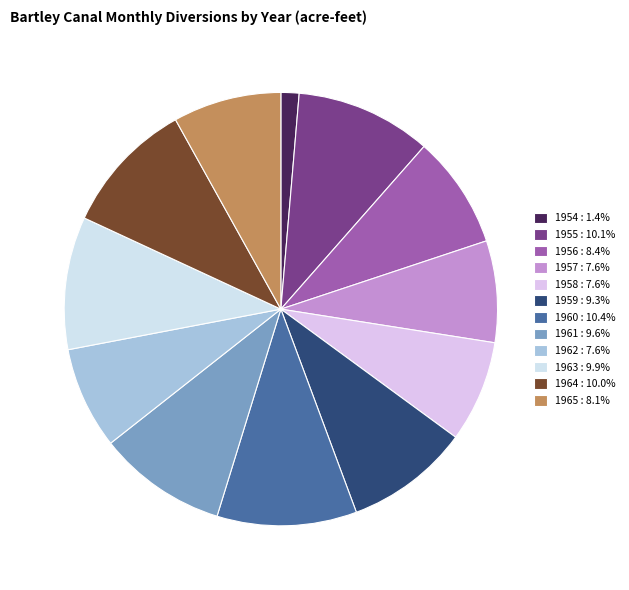

True or false: 1958 accounts for 8% of the total.

True